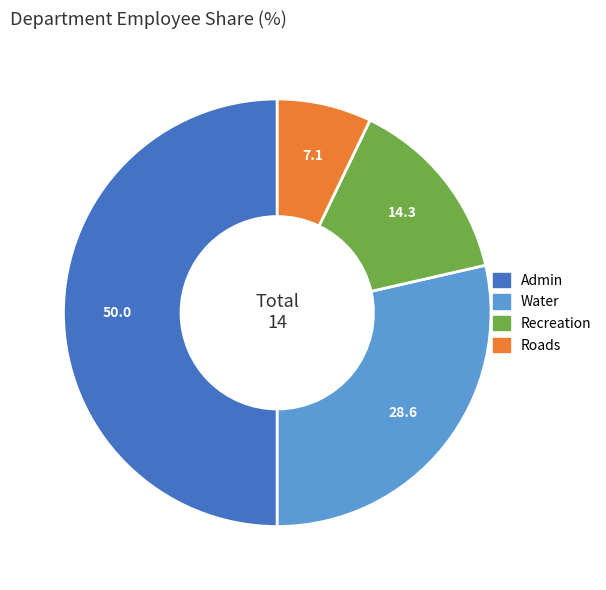

Which slice is the largest?

Admin